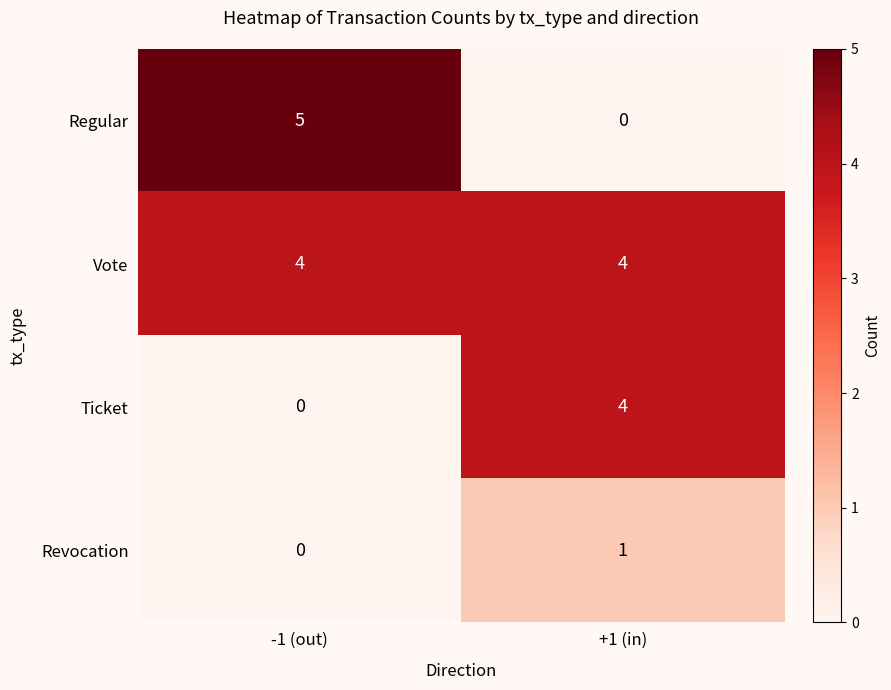

True or false: Vote has a value of 4 at +1 (in).

True